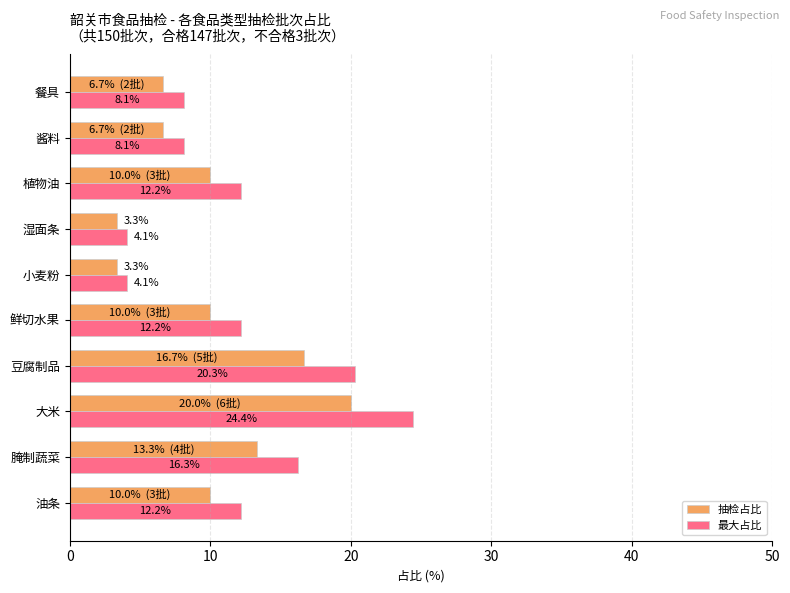

Which series has the widest spread of values?

最大占比